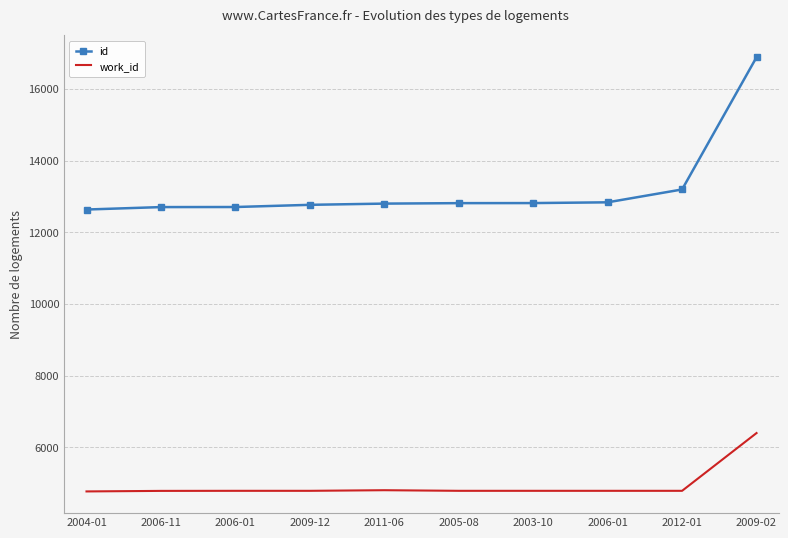

Is the value of id at 2009-02 greater than the value of work_id at 2006-11?

Yes